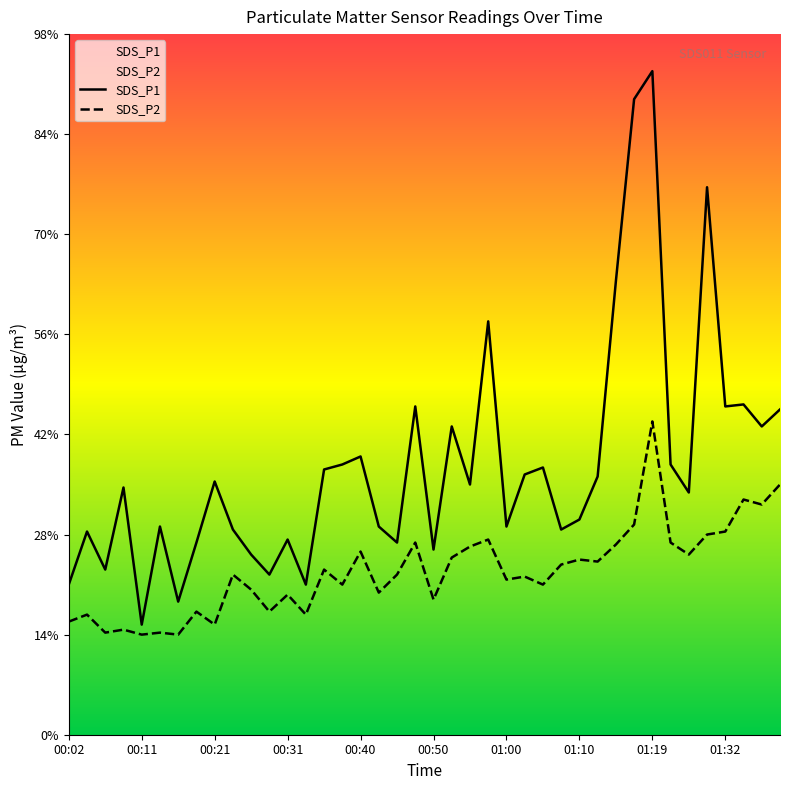

Is it true that SDS_P2 equals 1.7 at 11?

False